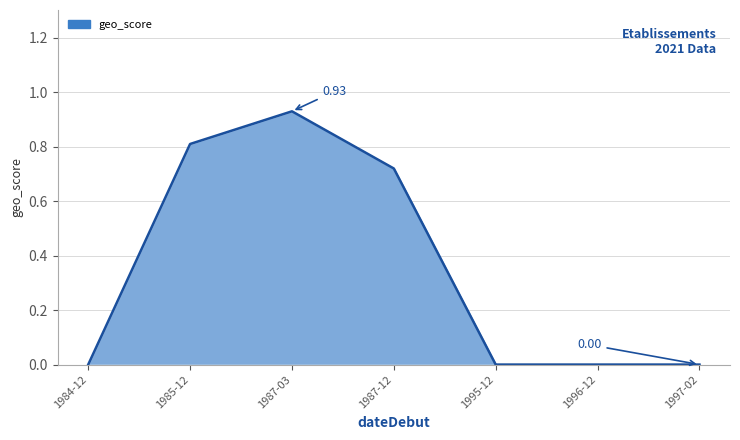

How many distinct data groups are displayed?

1